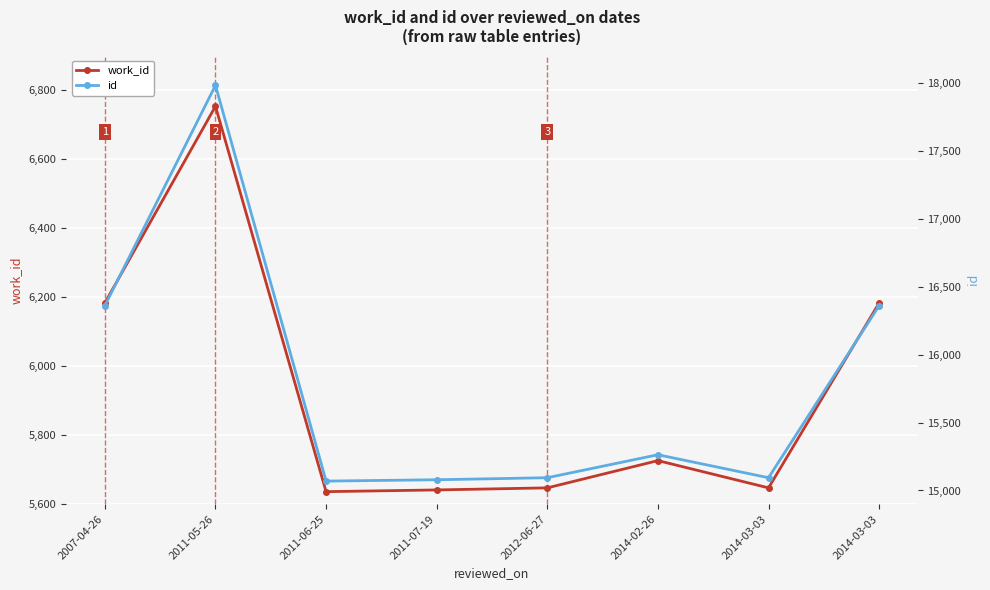

What is the value of the work_id point at the 3rd from the left?

5636